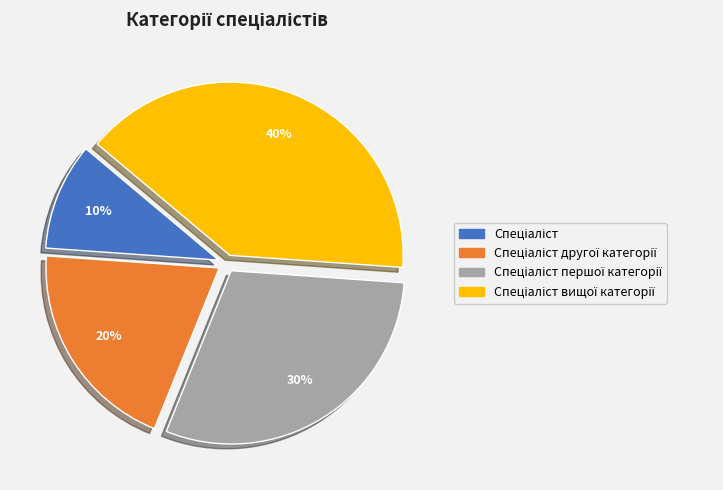

To the nearest percent, what is the average slice percentage?

25%